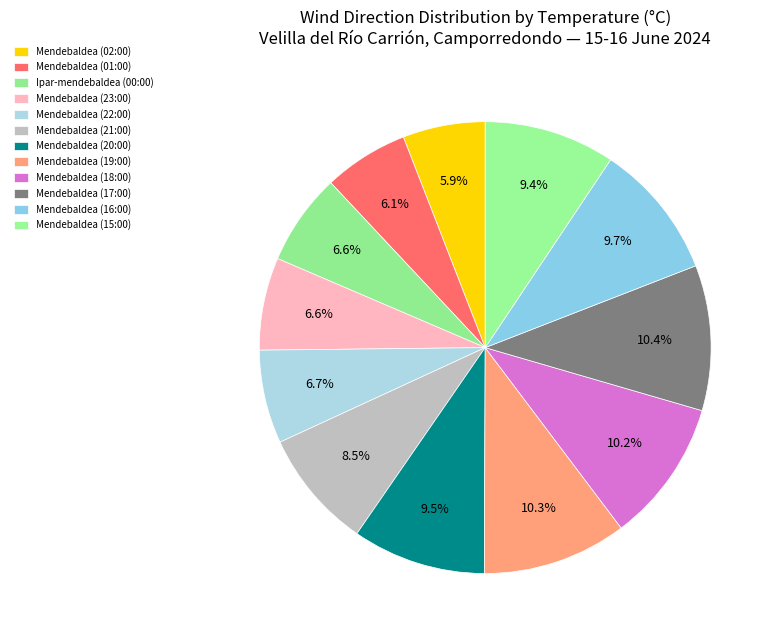

What is the smallest slice in the pie chart?

Mendebaldea (02:00)